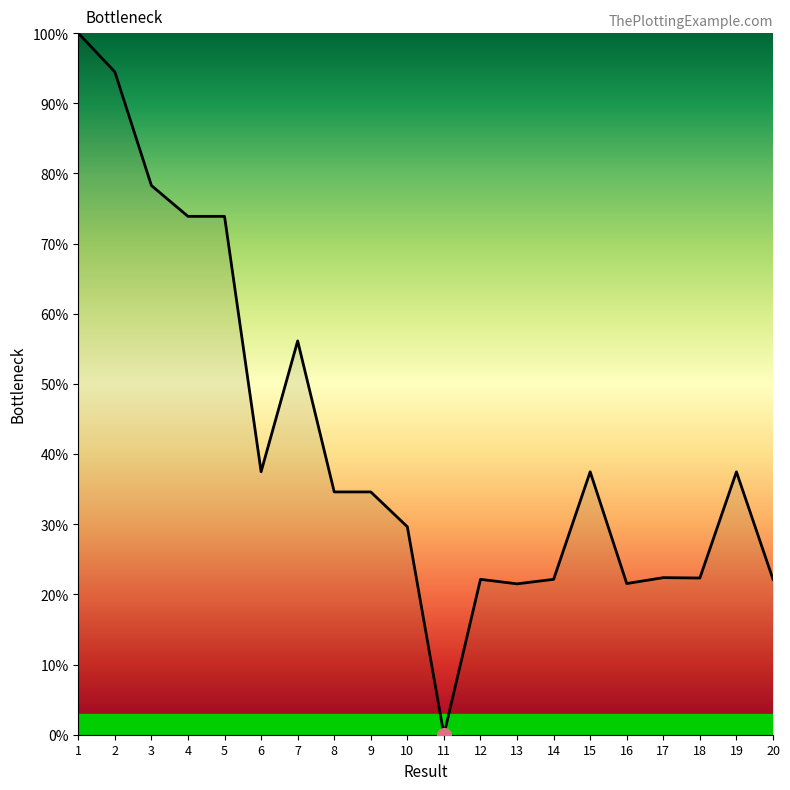

What is the change in value from 4 to 17?

-51.5